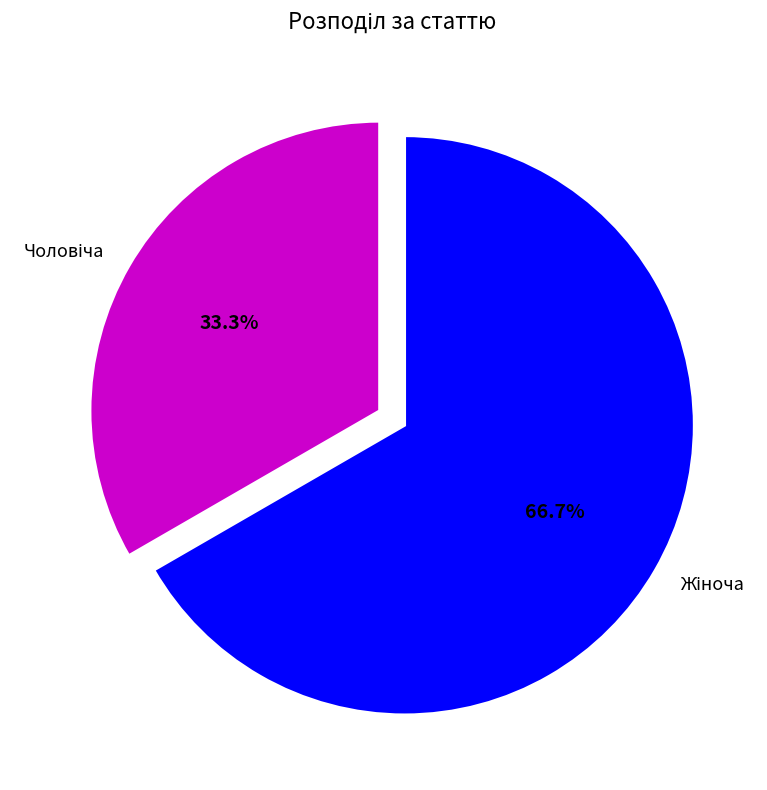

Which slice is the largest?

Жіноча